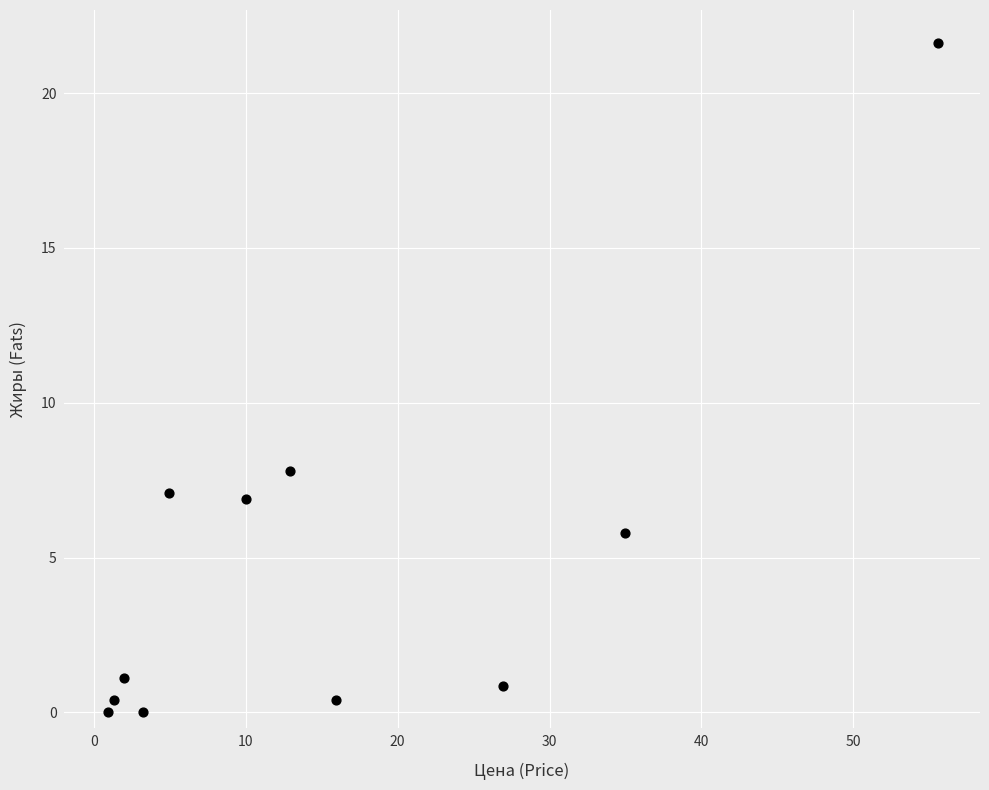

What Y value in the scatter plot is closest to 10?

7.8